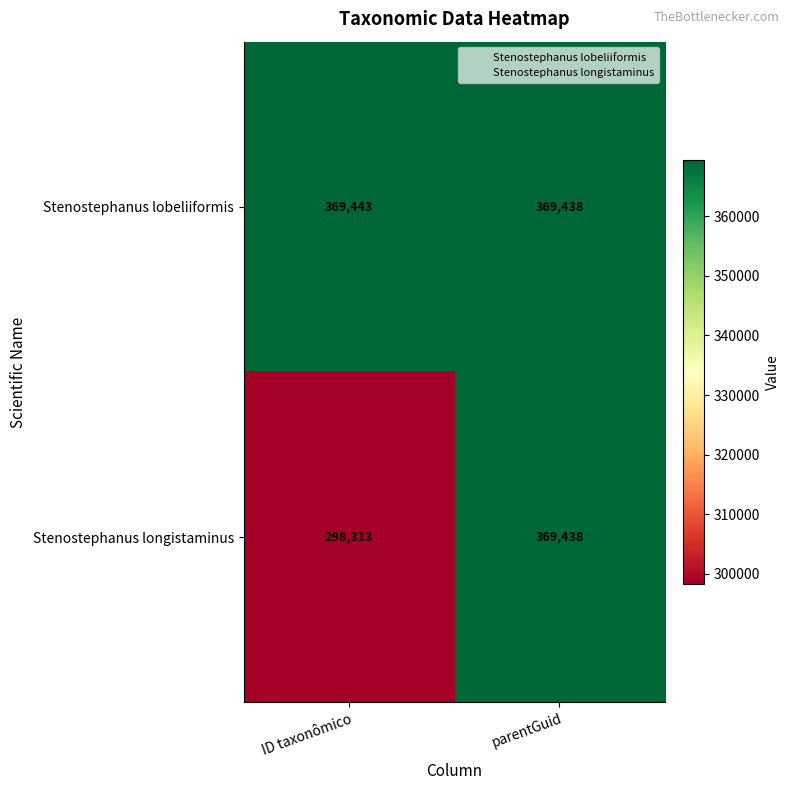

True or false: Stenostephanus lobeliiformis has a value of 206257 at ID taxonômico.

False